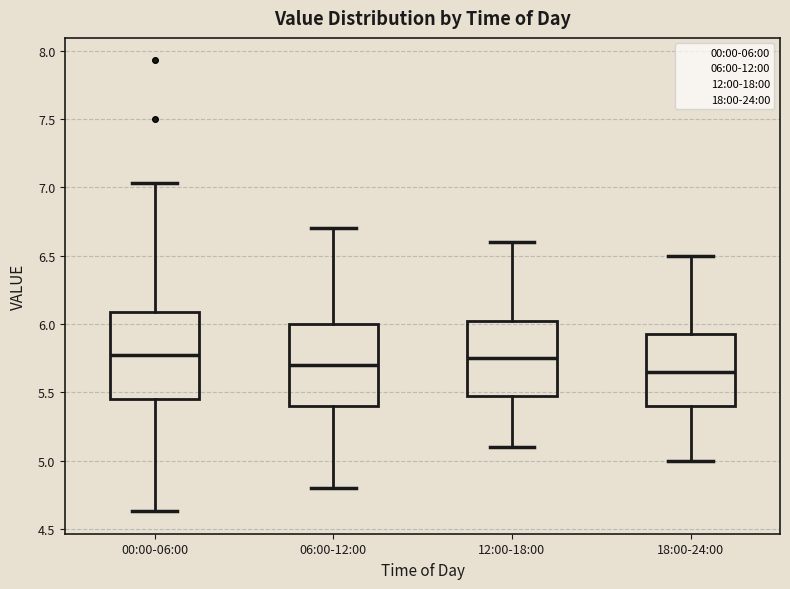

Where does the upper whisker of the box for 00:00-06:00 end on the y-axis? The values are not printed on the chart, so give them approximately, as read against the axis.

7.05